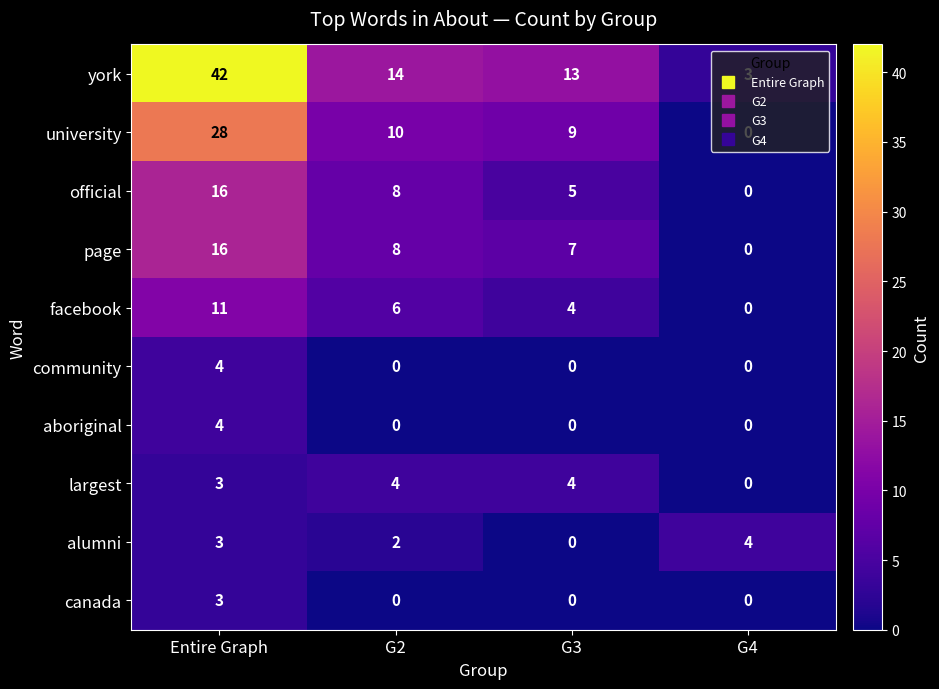

The value of canada at G3 is 0. True or false?

True